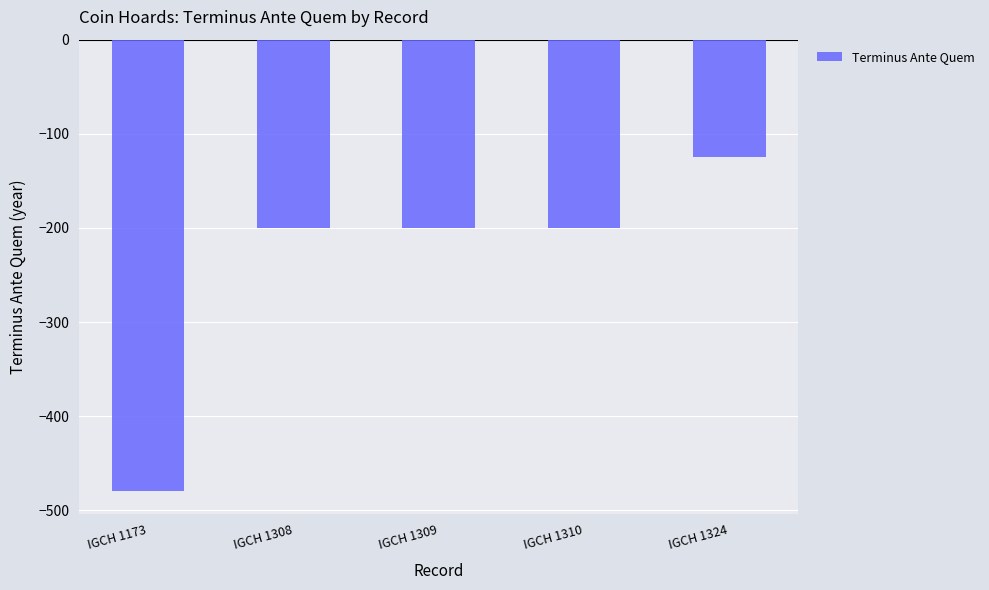

Reading right to left, extract all data points from this chart.

-125	-200	-200	-200	-480